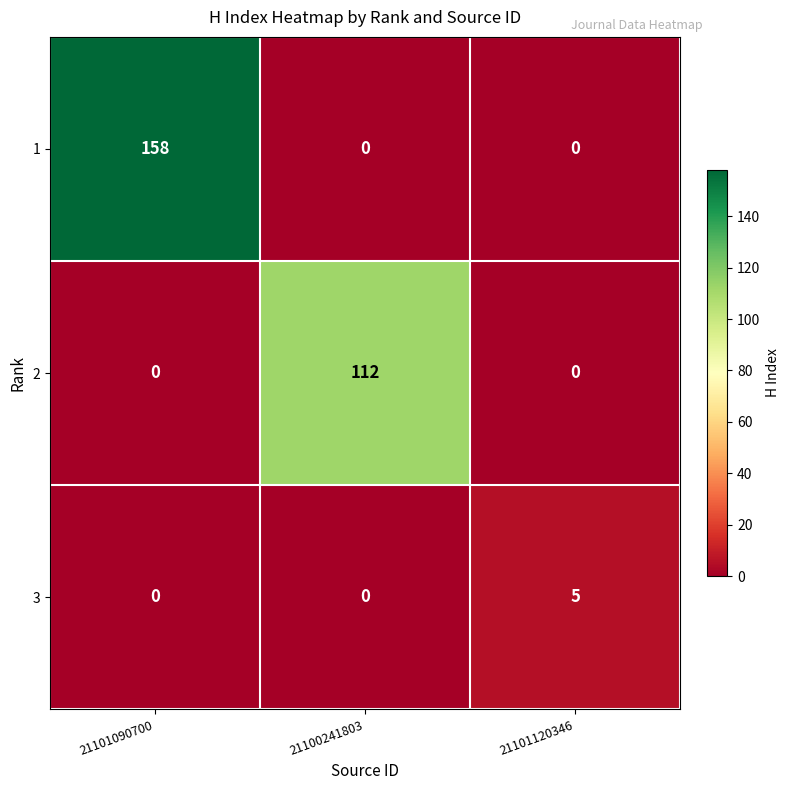

The value of 2 at 21100241803 is 112. True or false?

True